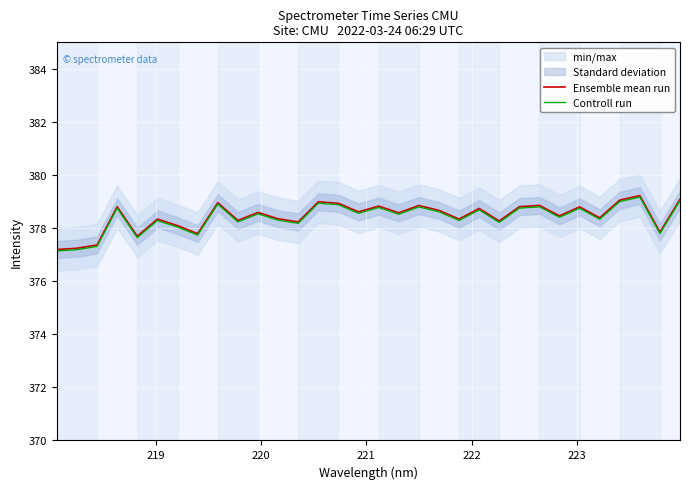

Rank the series by their maximum value, from highest to lowest.

Ensemble mean run, Controll run